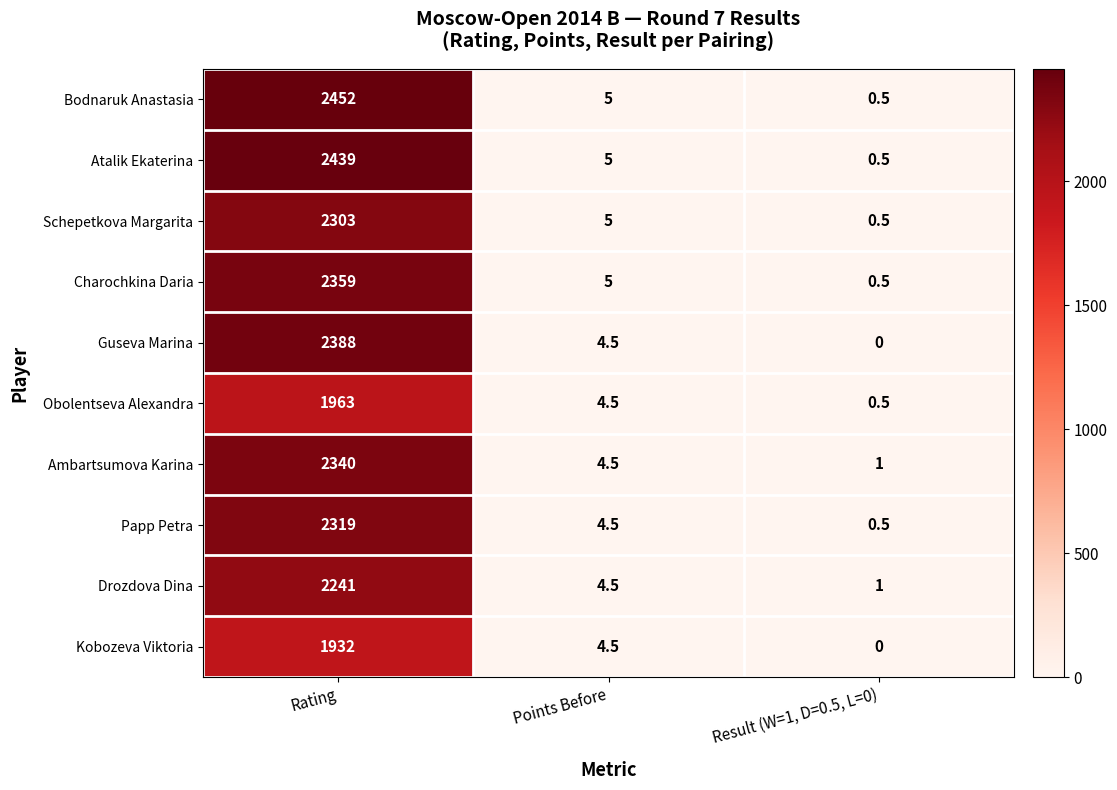

What is the difference between the maximum and minimum values in the Charochkina Daria series?

2358.5